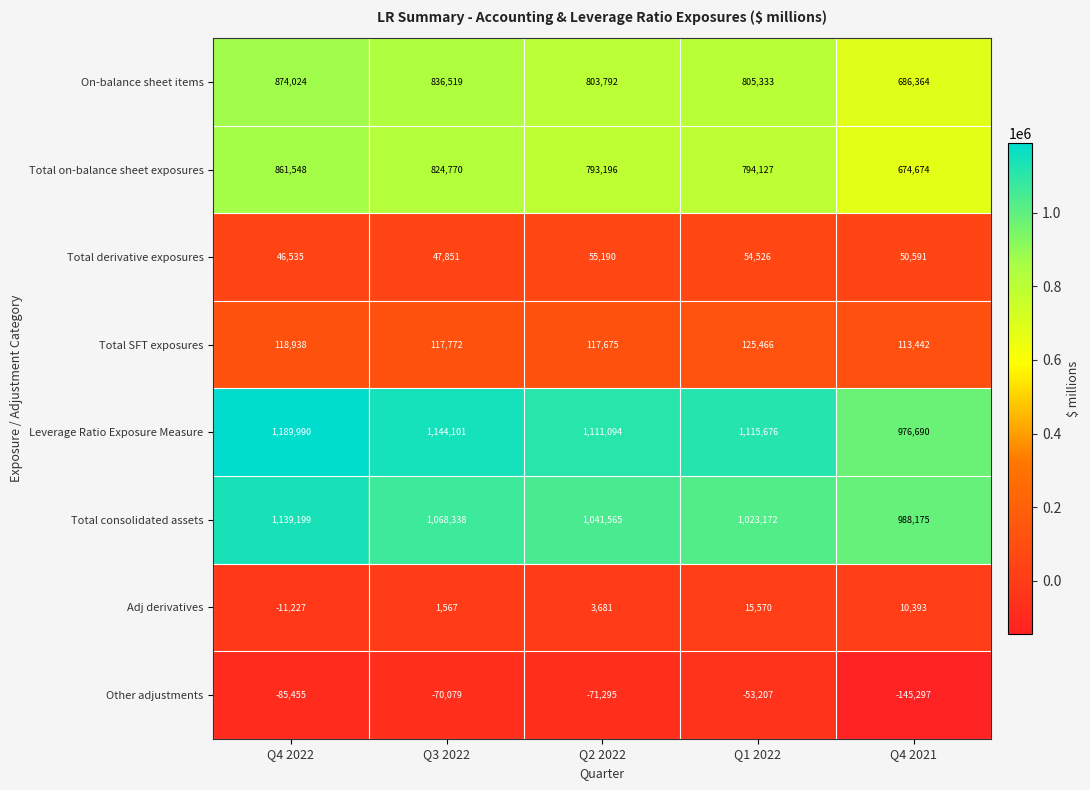

How many series are shown in this chart?

8